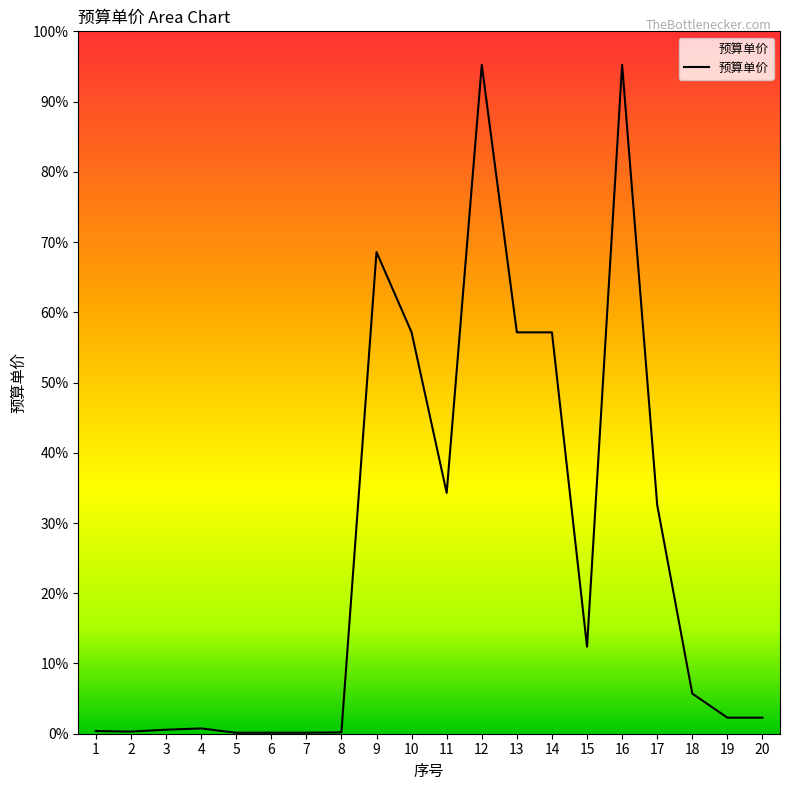

Does the chart display data point markers on the line(s)?

No